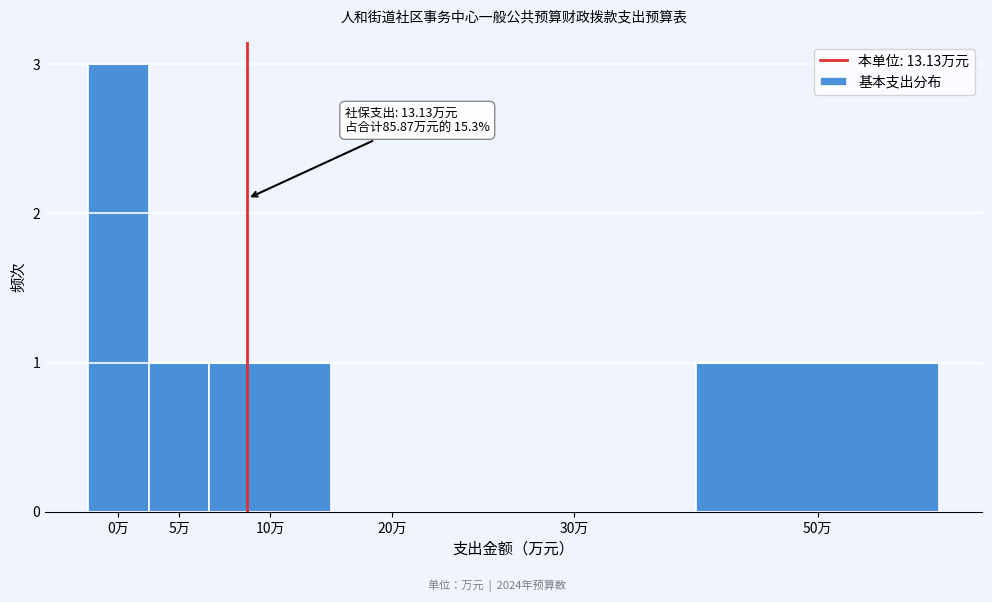

Reading left to right, list all the values displayed in this chart.

0万=3	5万=1	10万=1	20万=0	30万=0	50万=1